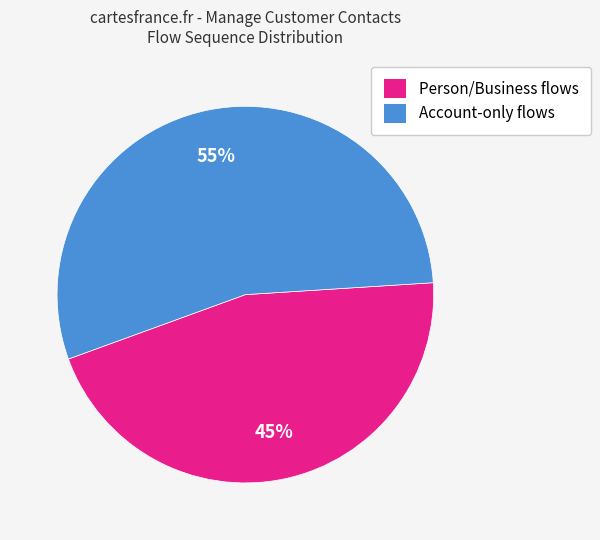

To the nearest percent, what percentage of the pie is Person/Business flows?

45%